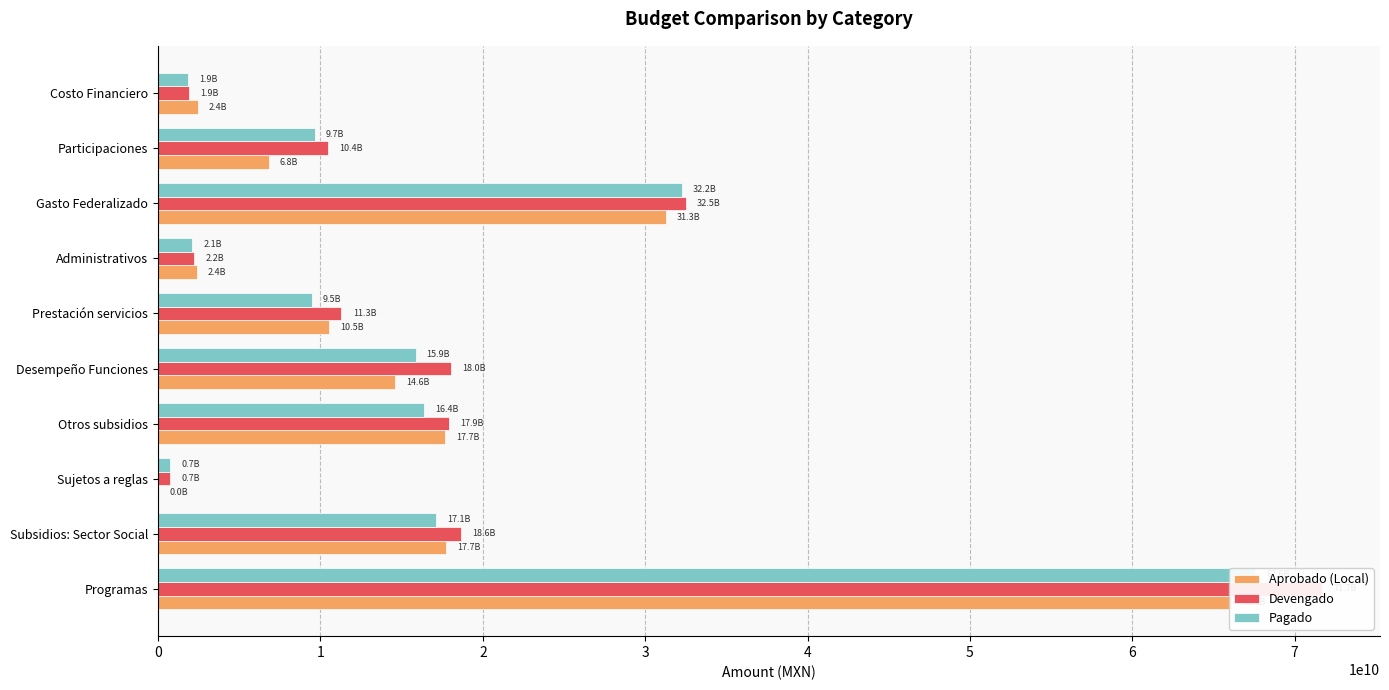

What is the total value across all series at Subsidios: Sector Social?

53514941126.8